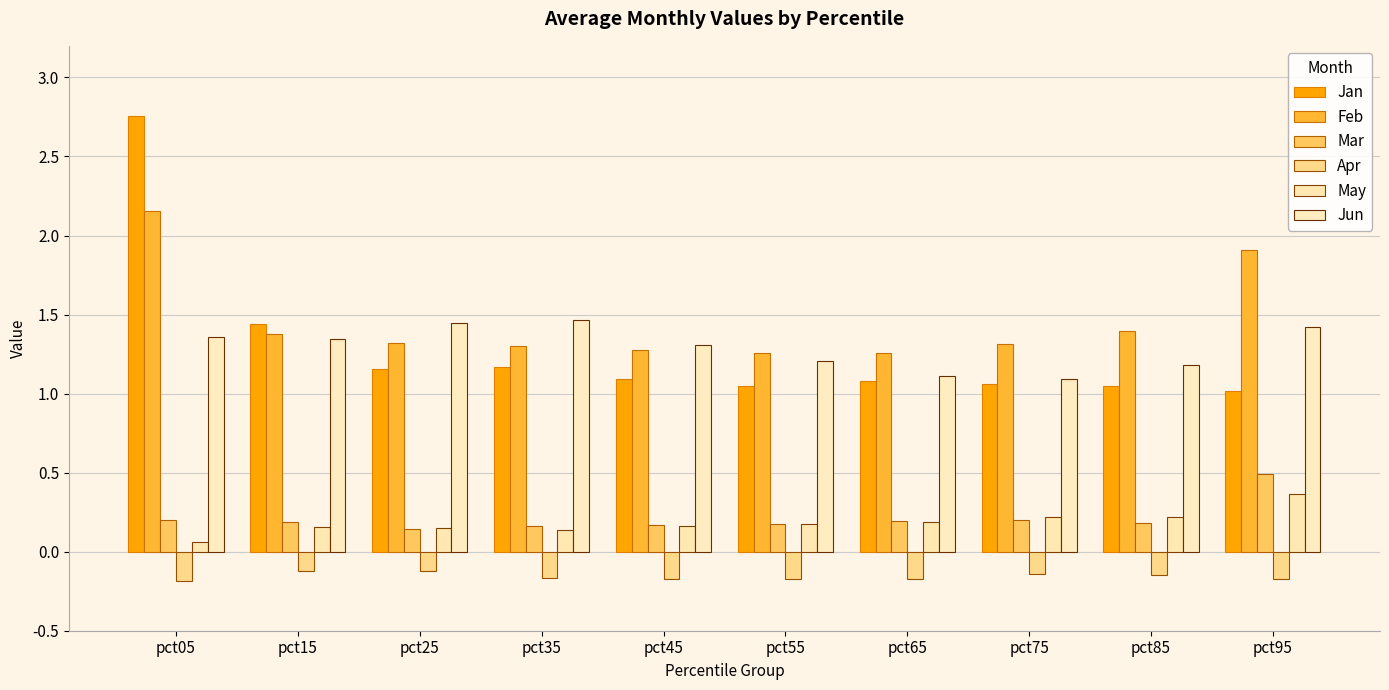

How many distinct data groups are displayed?

6